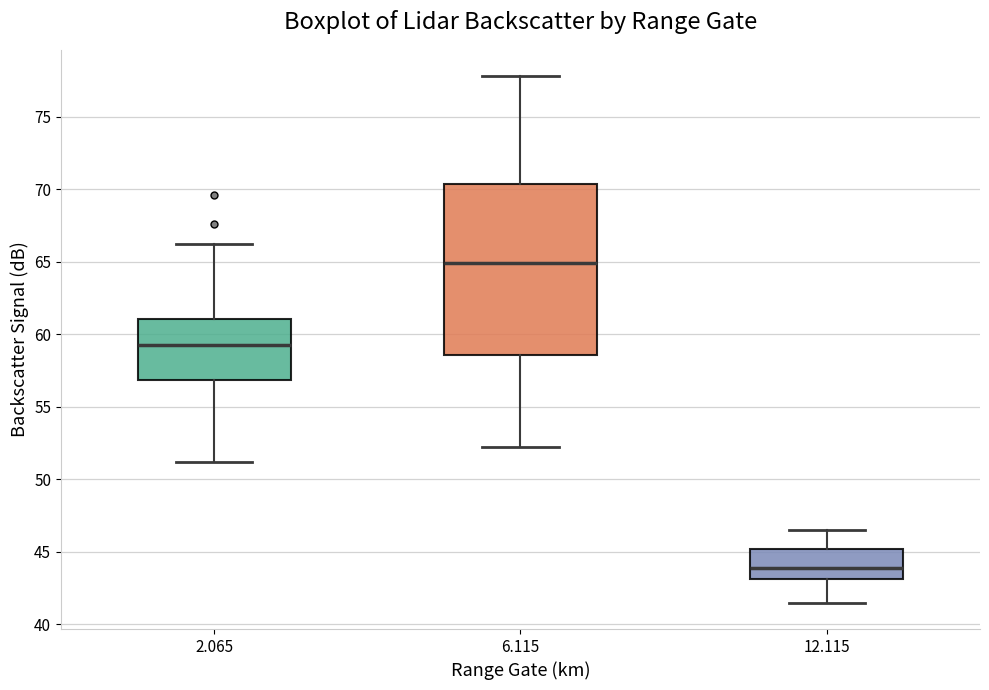

Reading left to right, transcribe this box plot: for each box, give where its median line is, the range the box spans, and where its two whiskers end, as read against the y-axis. The values are not printed on the chart, so give them approximately, as read against the axis.

2.065: median 59.5, box 57.0 to 61.0, whiskers 51.0 to 66.0
6.115: median 65.0, box 58.5 to 70.5, whiskers 52.0 to 78.0
12.115: median 44.0, box 43.0 to 45.0, whiskers 41.5 to 46.5